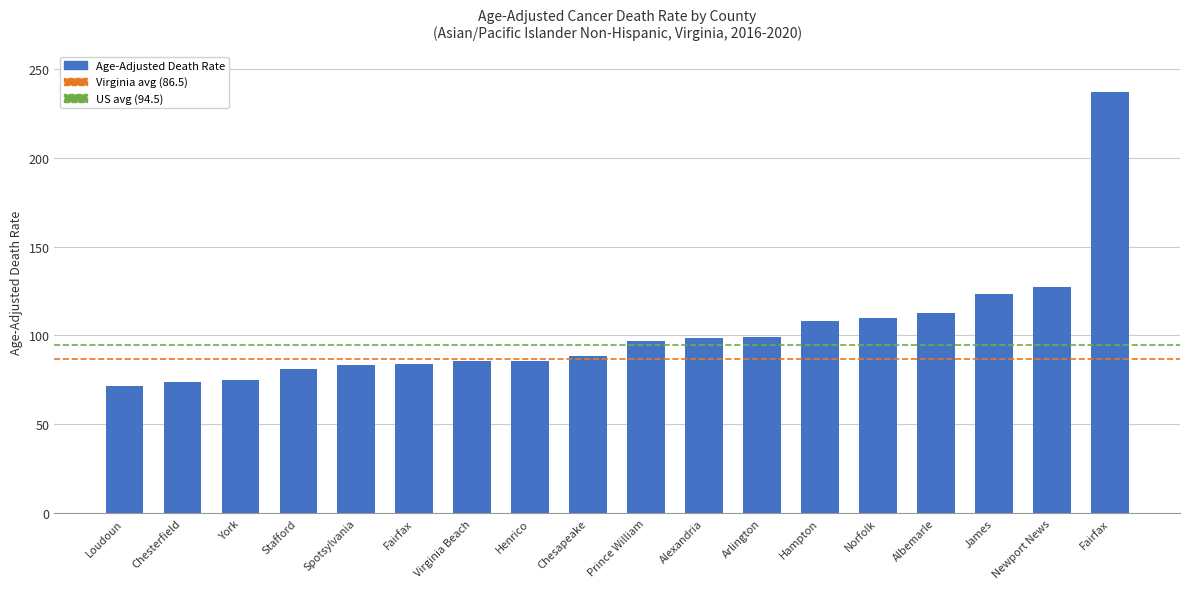

How many distinct data groups are displayed?

1